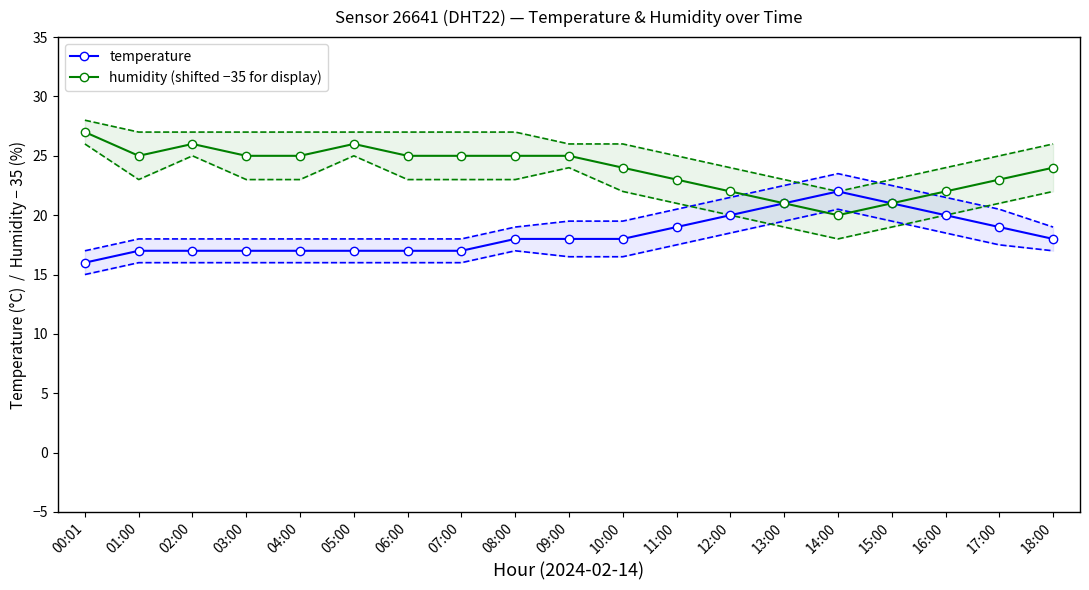

True or false: humidity (shifted −35 for display) and temperature intersect in this chart.

False